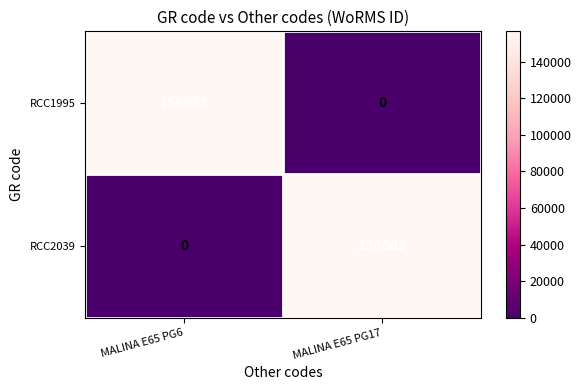

What is the difference between the highest and lowest values at MALINA E65 PG6?

156689